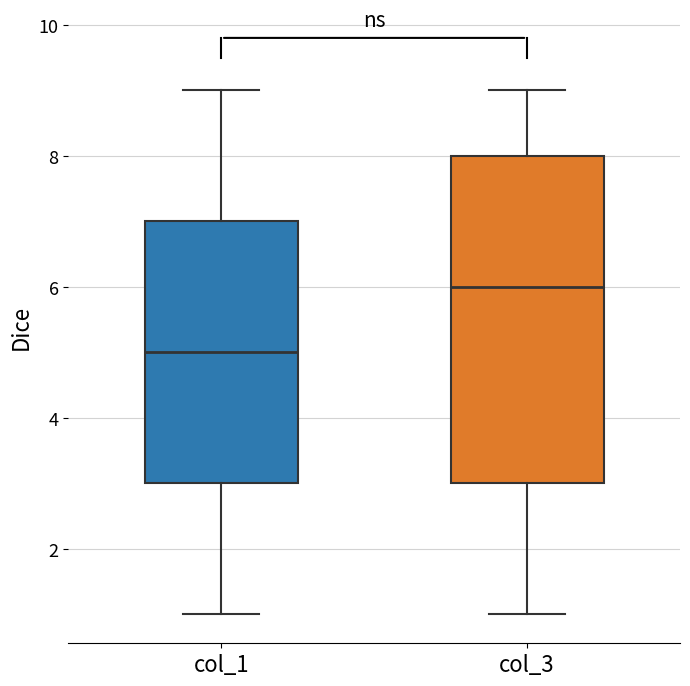

Reading left to right, transcribe this box plot: for each box, give where its median line is, the range the box spans, and where its two whiskers end, as read against the y-axis. The values are not printed on the chart, so give them approximately, as read against the axis.

col_1: median 5, box 3 to 7, whiskers 1 to 9
col_3: median 6, box 3 to 8, whiskers 1 to 9